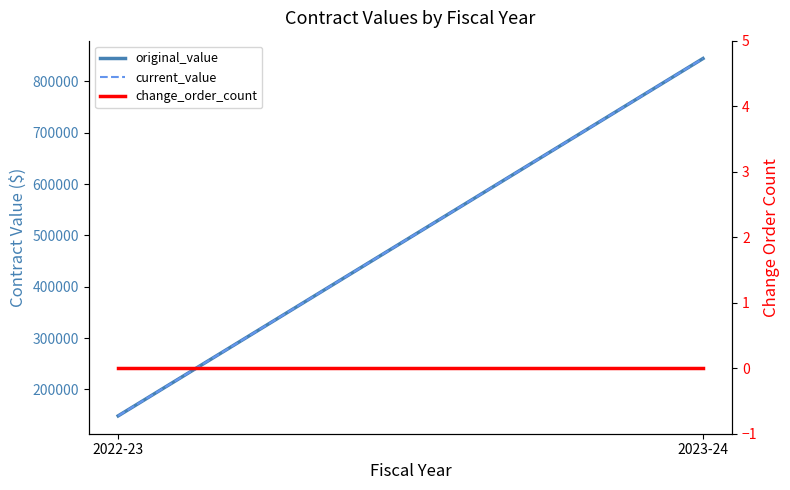

What are all the series names shown in the legend?

original_value, current_value, change_order_count